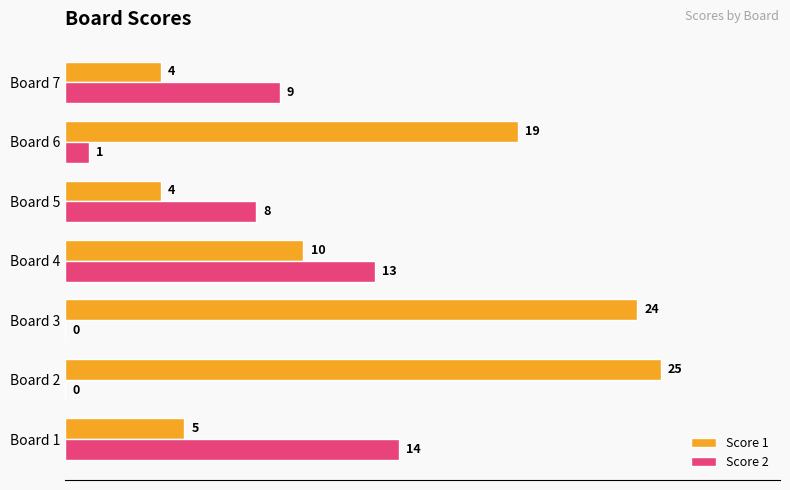

Count the number of categories in the chart.

7